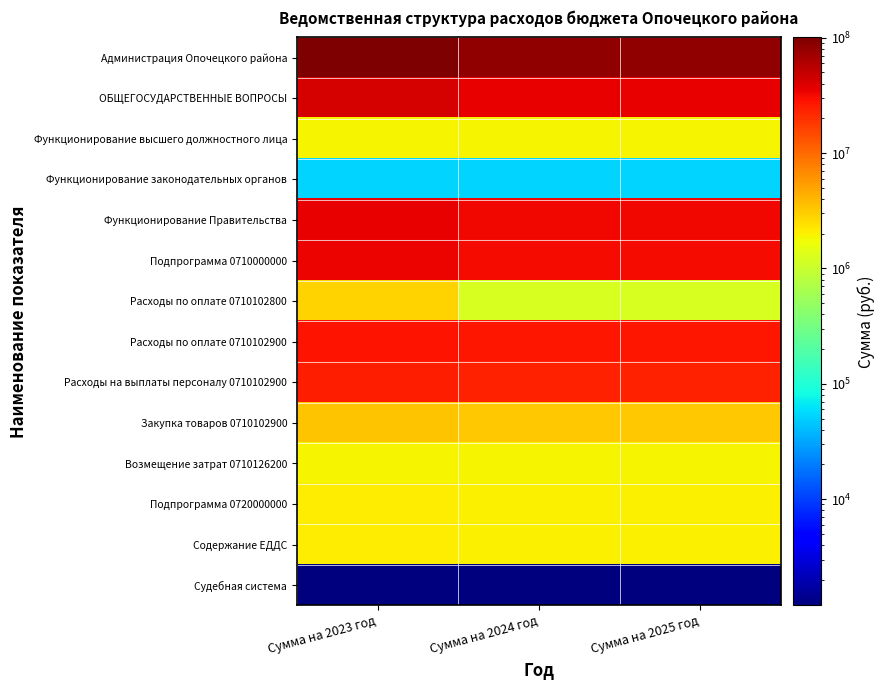

At which category is the sum across all series the highest?

Сумма на 2023 год